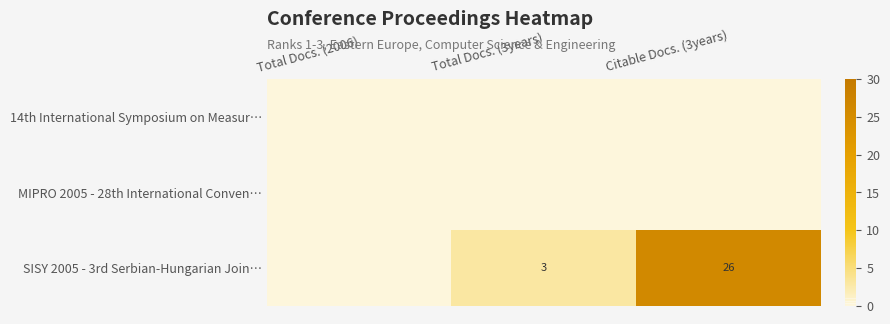

At how many categories does at least one series exceed 14?

1